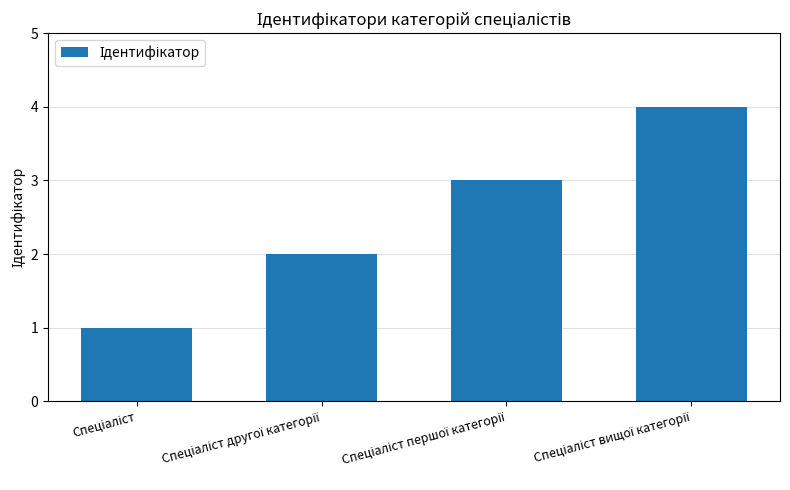

What is the greatest value displayed?

4